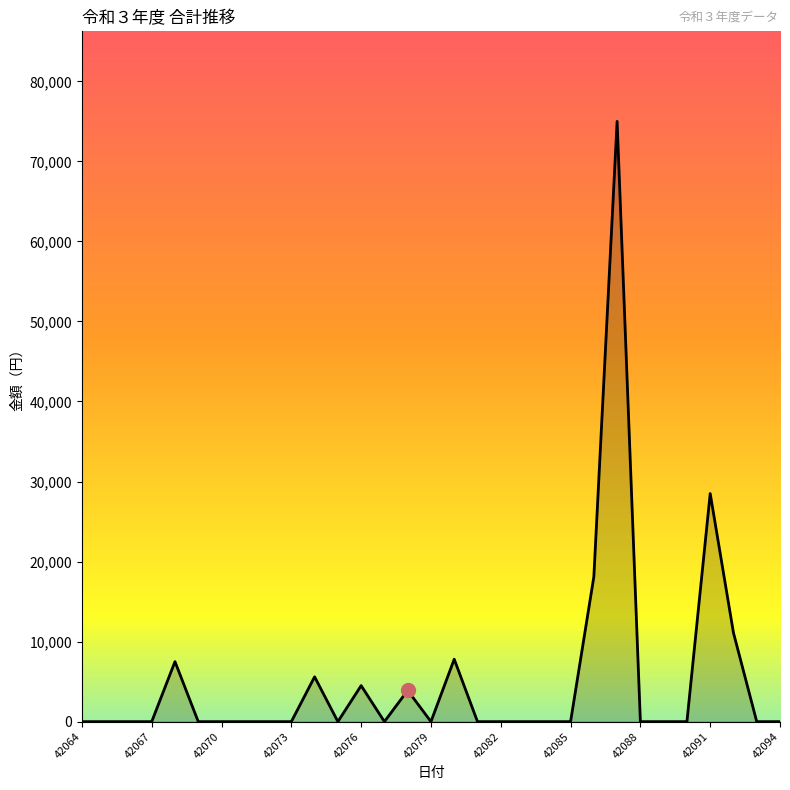

What is the greatest value displayed?

75000